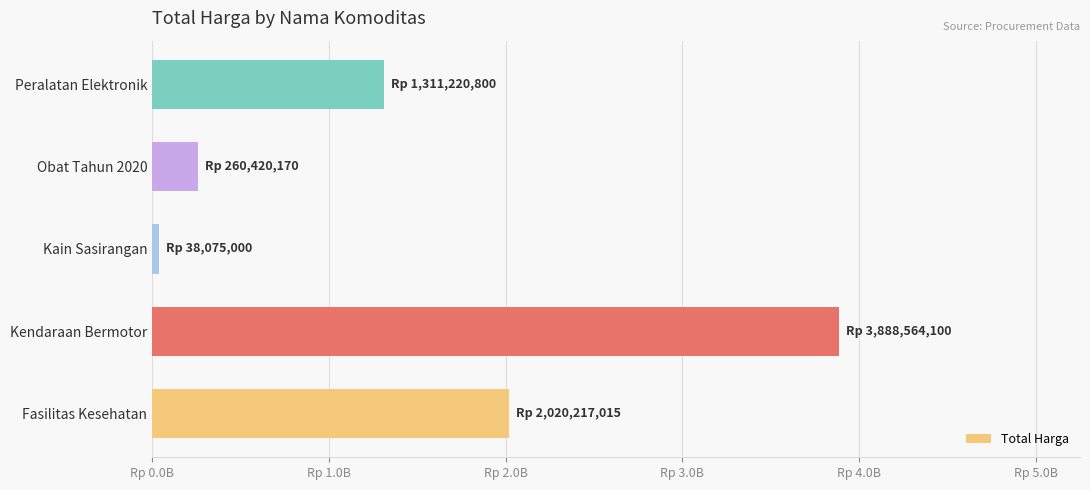

What is the maximum value shown in the chart?

3888564100